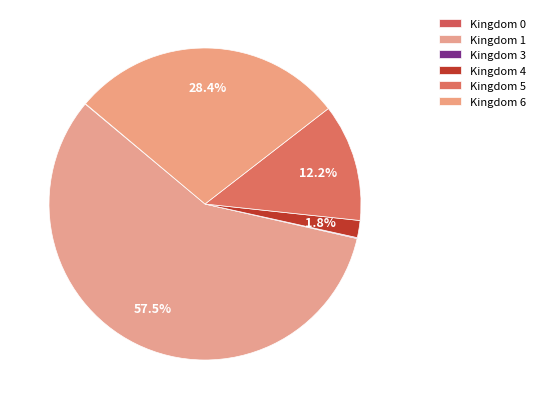

Which slice represents more than half of the pie?

1